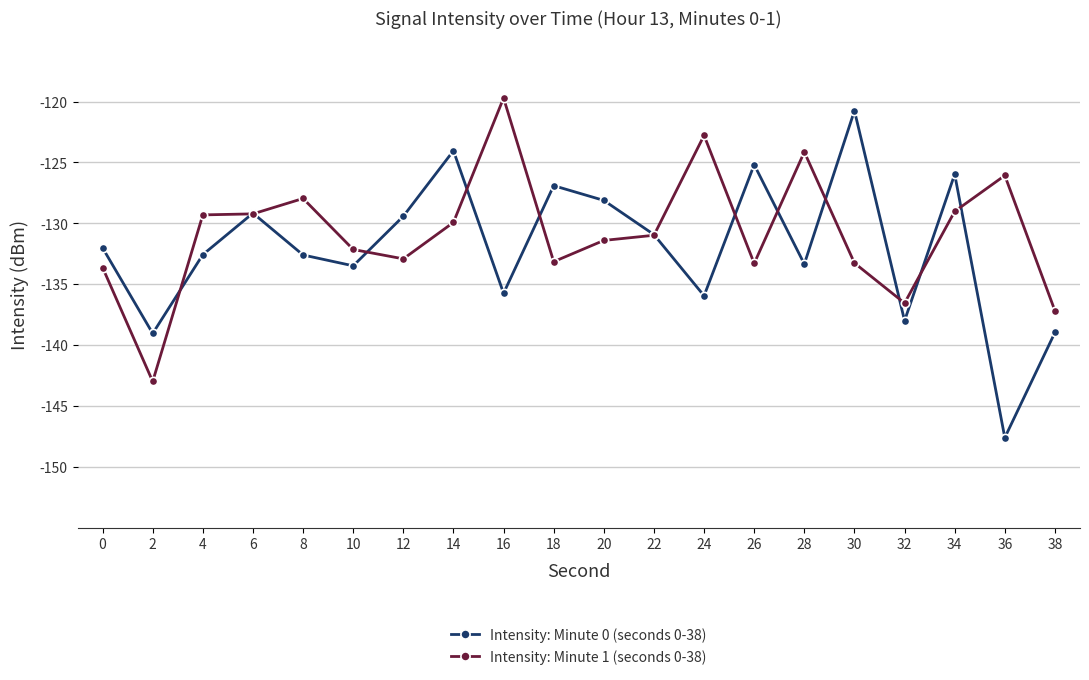

Is it true that Intensity: Minute 1 (seconds 0-38) equals -71.3 at 4?

False